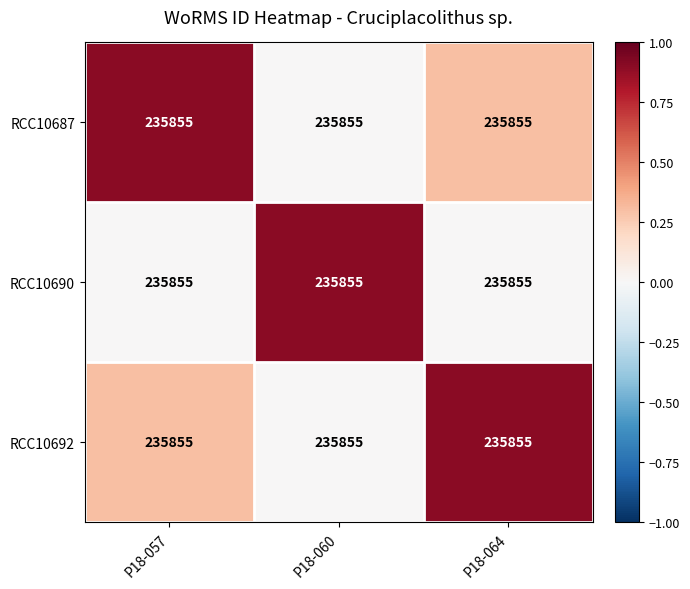

True or false: RCC10692 has a value of 0.3 at P18-057.

True